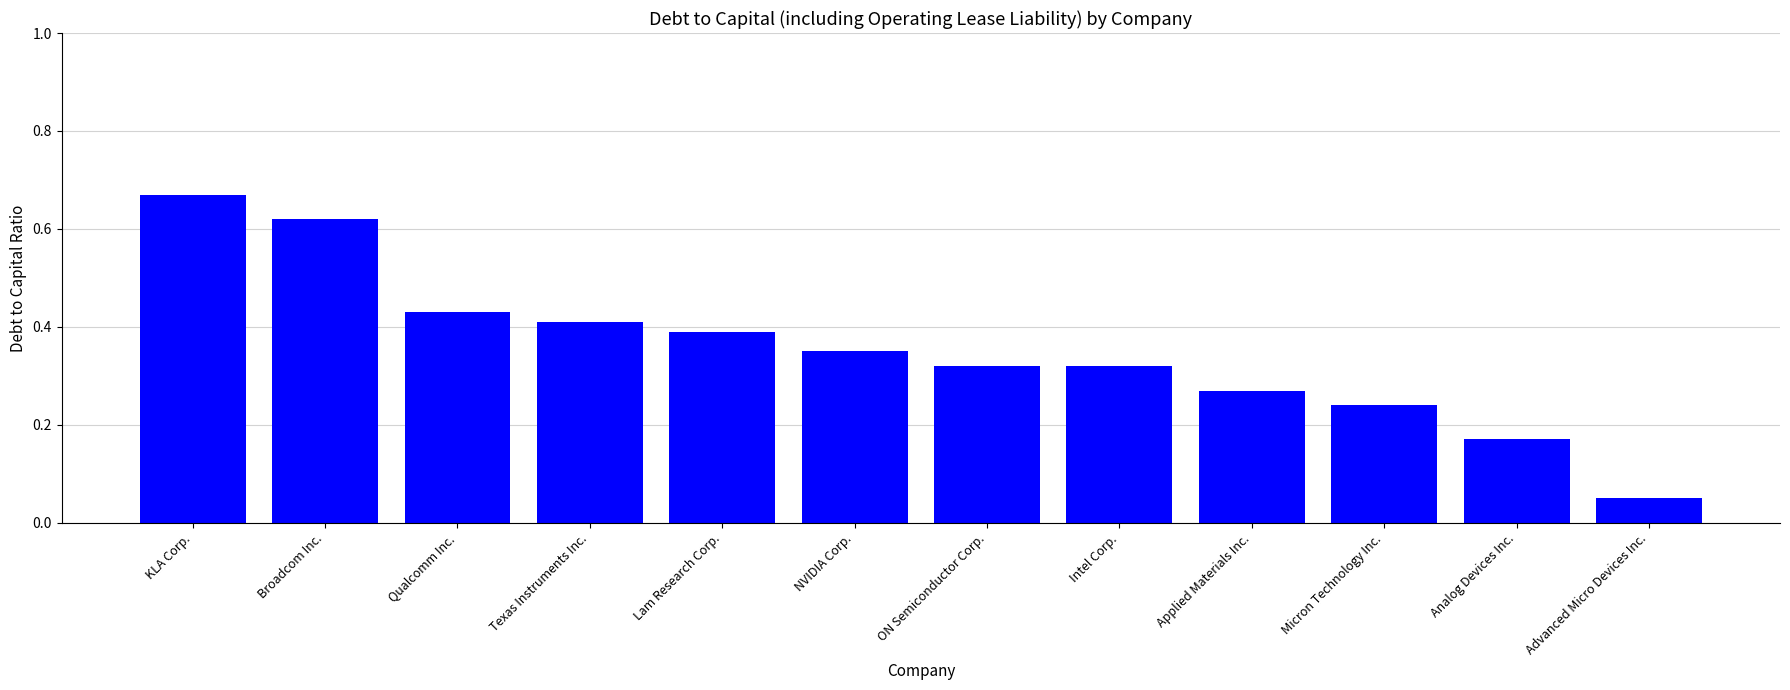

True or false: the data shows 0.7 at Qualcomm Inc..

False